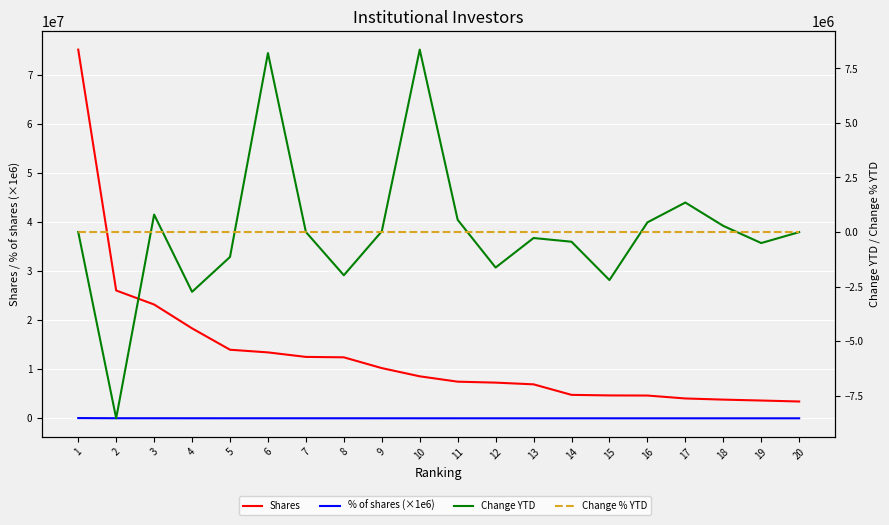

Reading left to right, extract all data points from this chart.

Shares: 75117439.0	26043723.0	23189252.0	18327860.0	13973738.0	13430295.0	12511845.0	12426469.0	10229207.0	8555487.0	7464819.0	7270805.0	6921447.0	4777639.0	4664412.0	4639140.0	4043036.0	3808832.0	3623695.0	3425283.0
% of shares (×1e6): 50430.0	17480.0	15570.0	12300.0	9380.0	9020.0	8400.0	8340.0	6870.0	5740.0	5010.0	4880.0	4650.0	3210.0	3130.0	3110.0	2710.0	2560.0	2430.0	2300.0
Change YTD: 0.0	-8538918.0	798290.0	-2741972.0	-1144150.0	8201625.0	0.0	-1982734.0	29809.0	8359074.0	559412.0	-1628609.0	-275710.0	-445774.0	-2203069.0	440626.0	1350564.0	280958.0	-506345.0	-5646.0
Change % YTD: 0.0	-0.2	0.0	-0.1	-0.1	1.6	0.0	-0.1	0.0	42.6	0.1	-0.2	-0.0	-0.1	-0.3	0.1	0.5	0.1	-0.1	-0.0